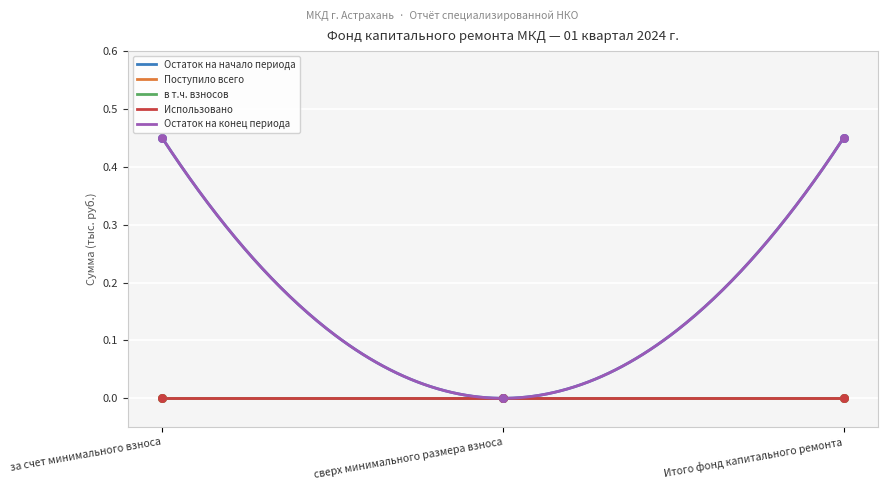

At how many categories does at least one series exceed 0?

2